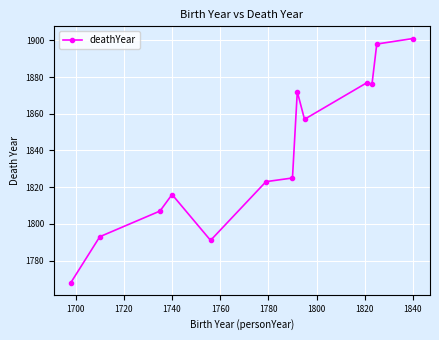

What is the minimum value shown in the chart?

1768